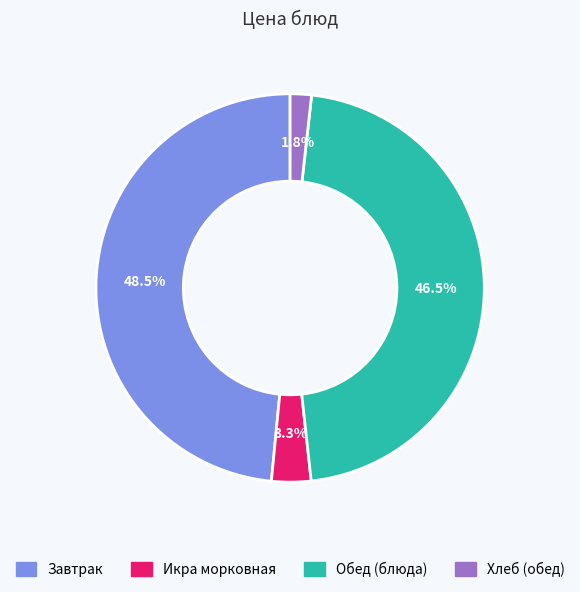

Does any single category account for the majority?

No